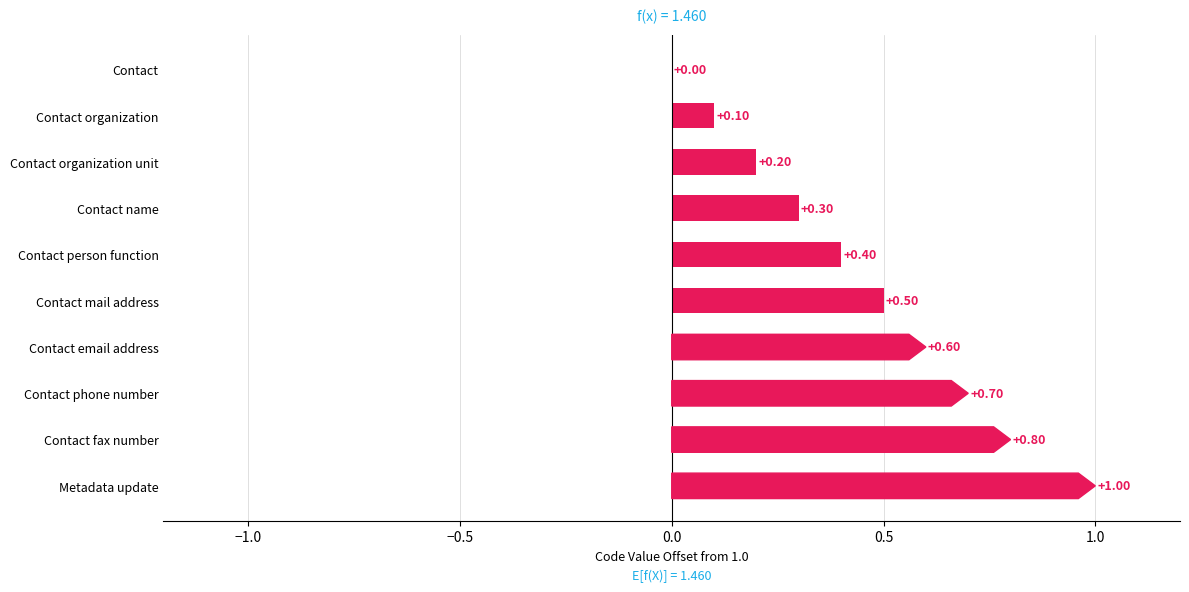

What is the change in value from Contact to Contact organization unit?

+0.2